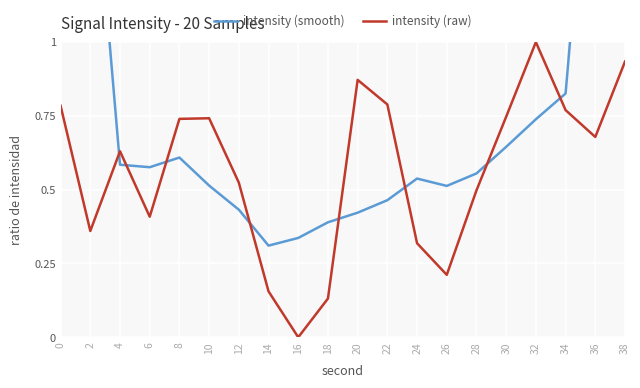

What are all the series names shown in the legend?

intensity (smooth), intensity (raw)